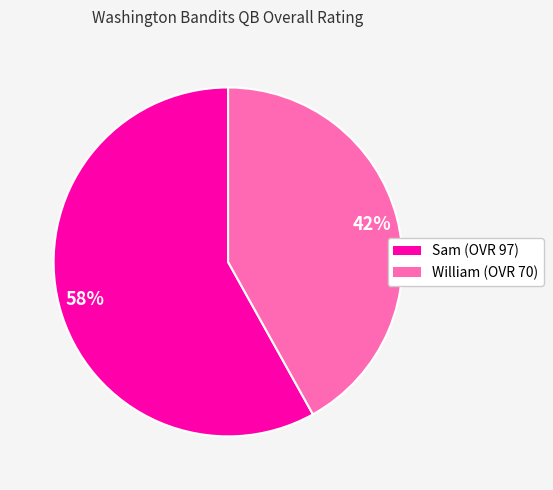

What is the ratio of the value at Sam to the value at William?

1.4